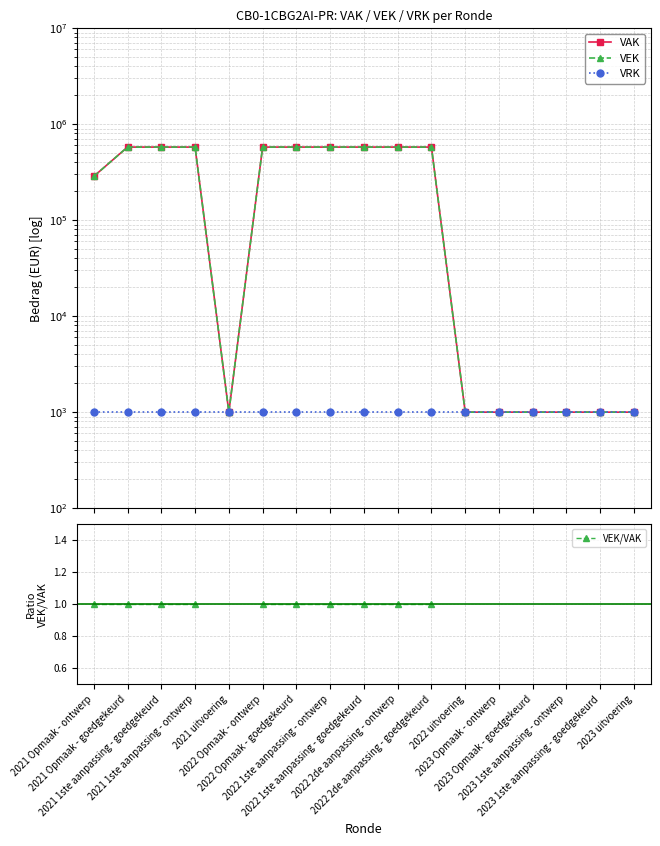

Where is VEK nearest to the value 289000?

2021 Opmaak - ontwerp